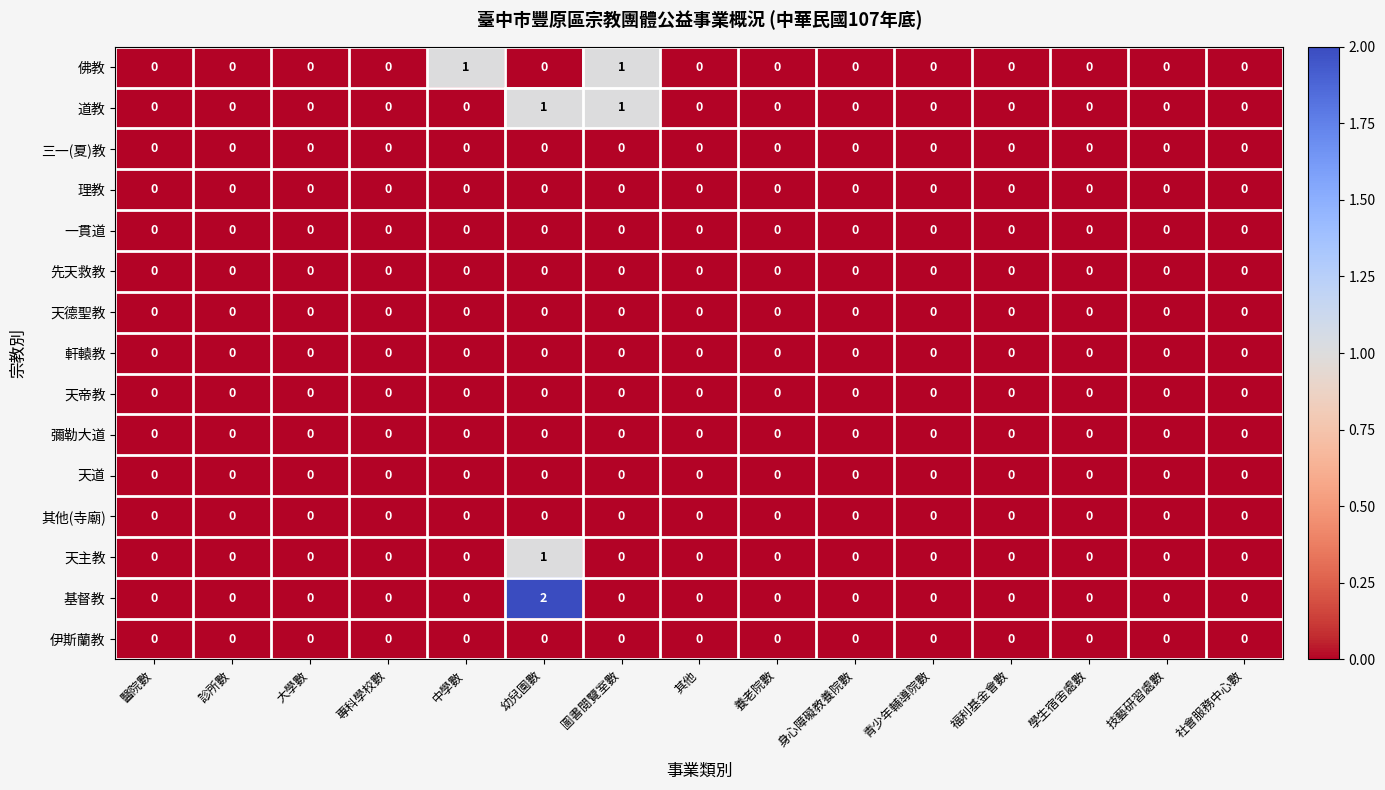

True or false: 佛教 has a value of 0 at 技藝研習處數.

True